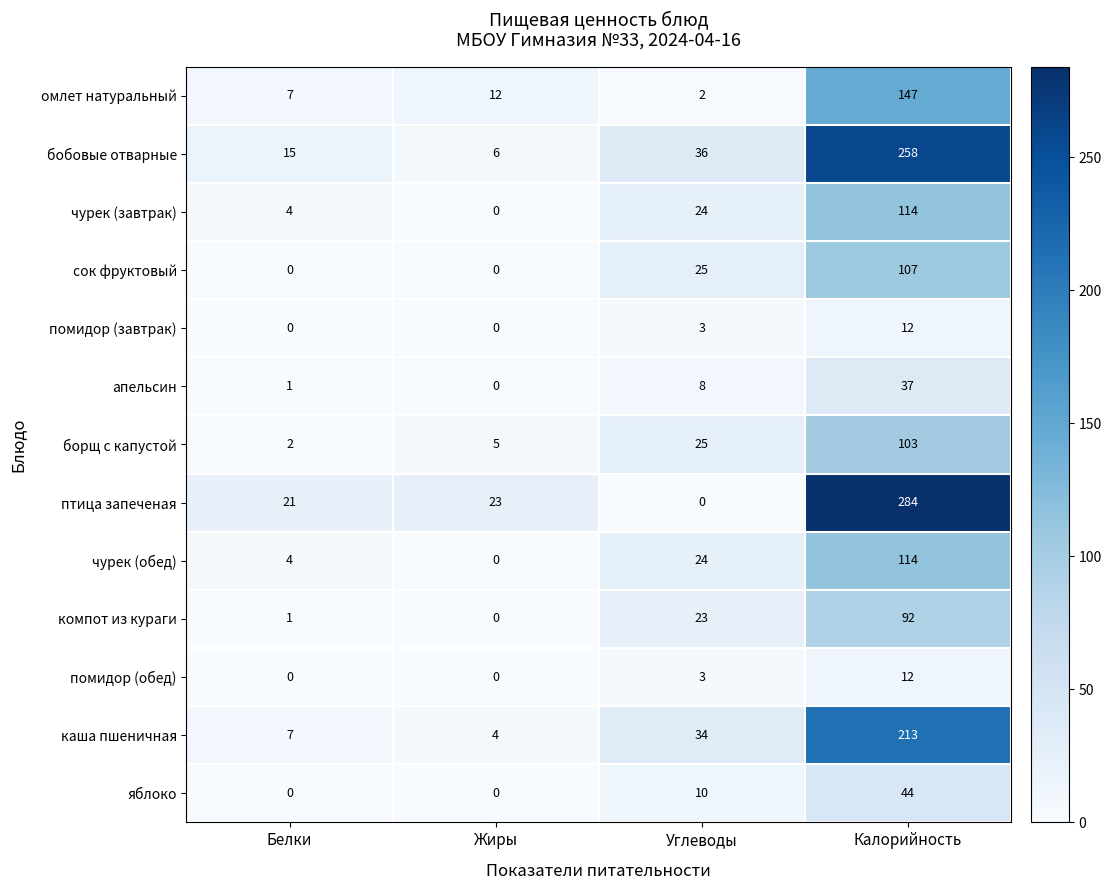

How many values in помидор (завтрак) are above zero?

2